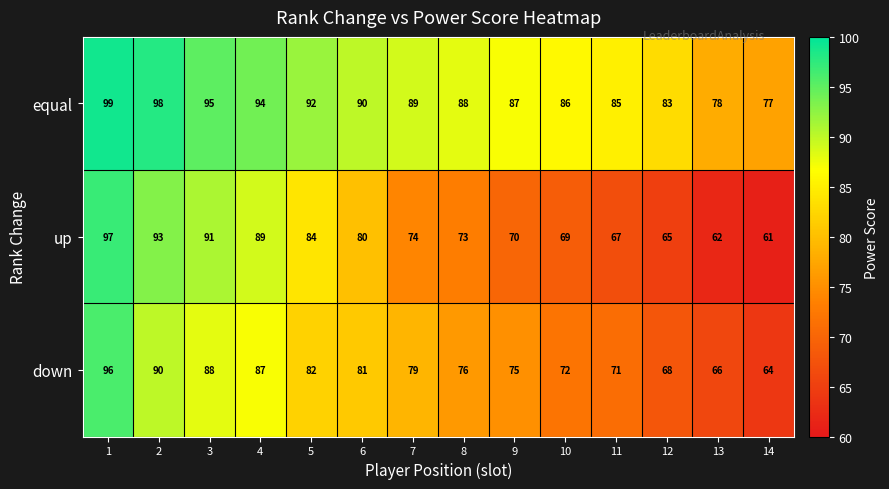

Which series has the widest spread of values?

up